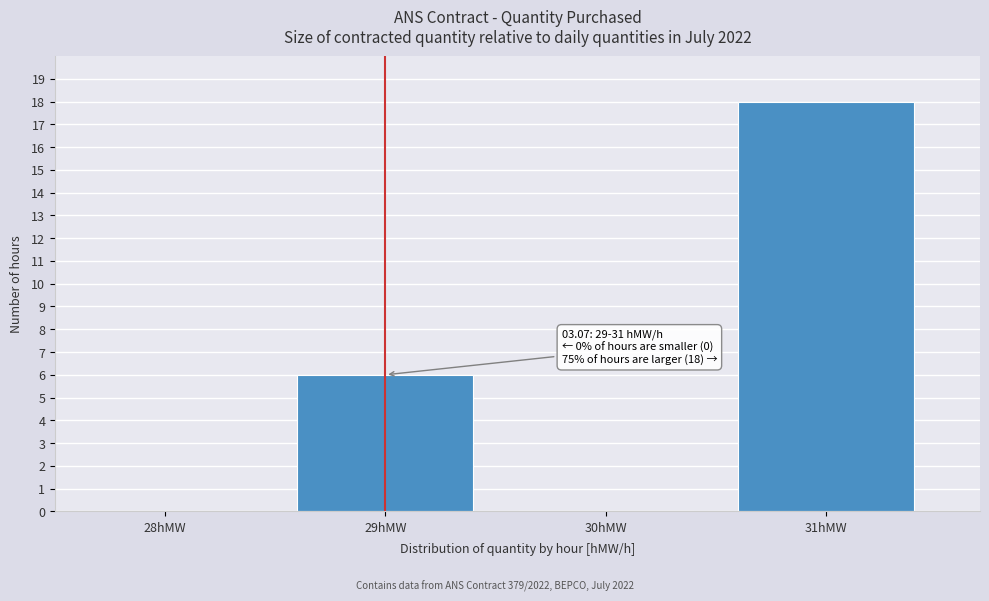

Reading right to left, transcribe all the data shown in this chart.

31hMW=18	30hMW=0	29hMW=6	28hMW=0